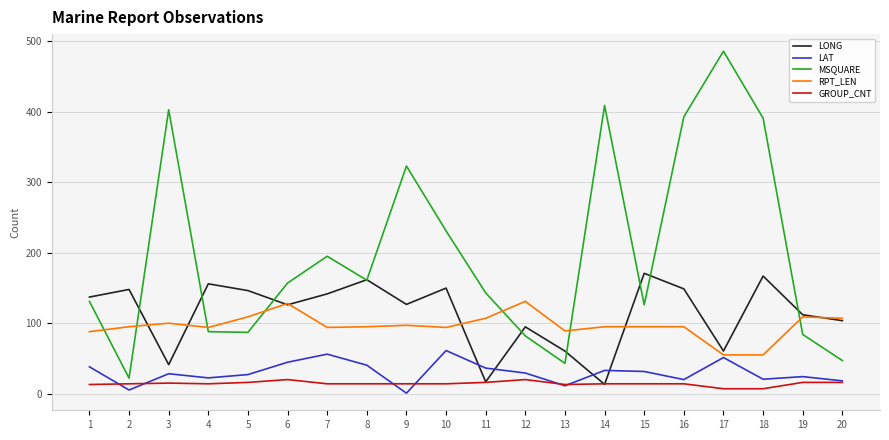

Between 2 and 16, which series saw the biggest shift?

MSQUARE